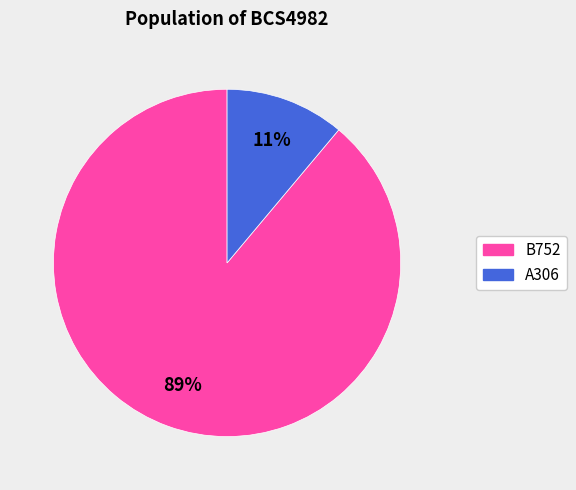

What is the largest slice in the pie chart?

B752